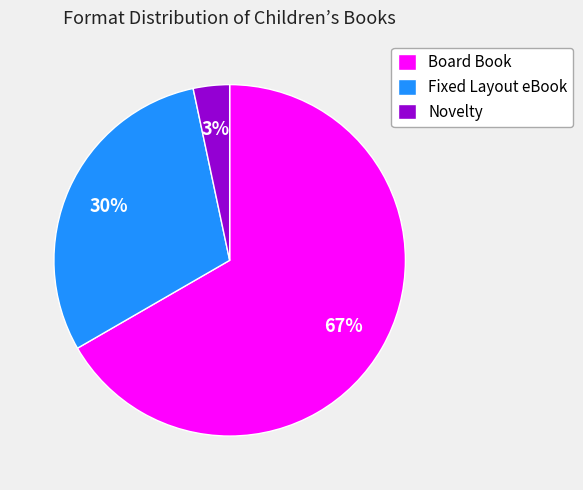

To the nearest percent, what is the average slice percentage?

33%